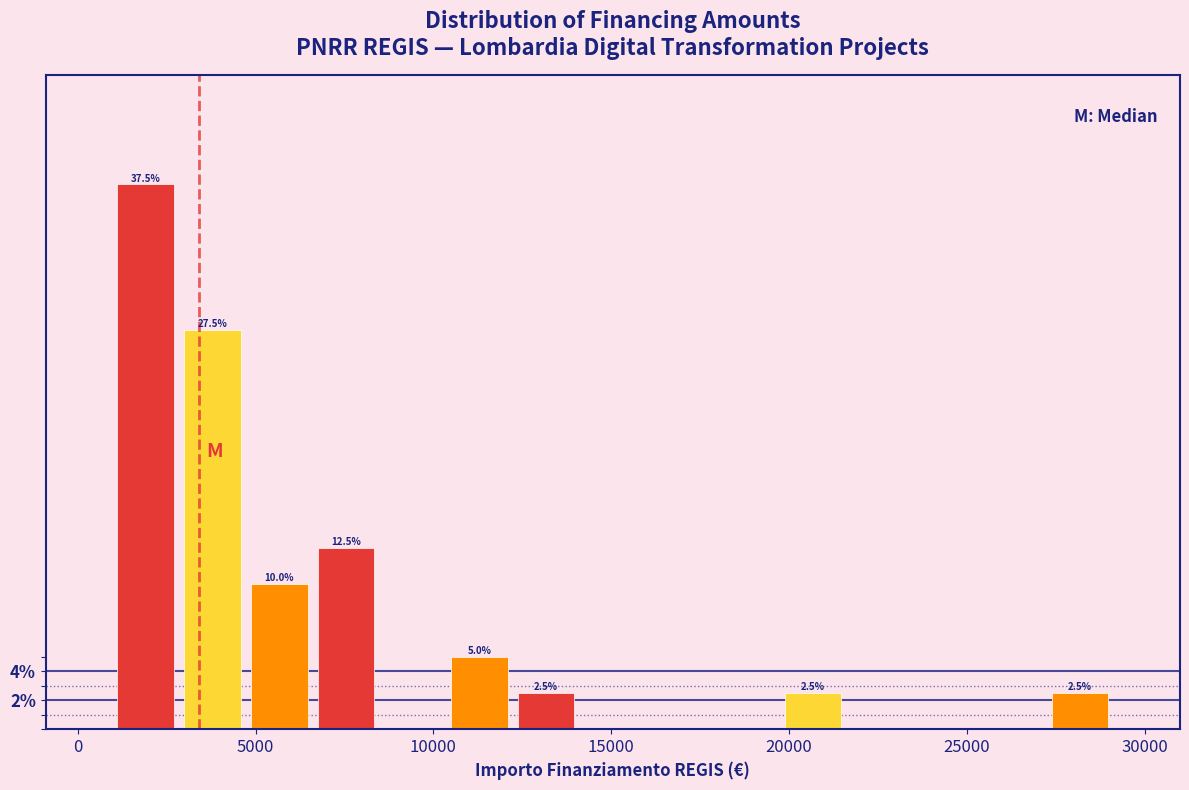

Read against the x-axis, roughly where is the centre of the tallest bar?

2000